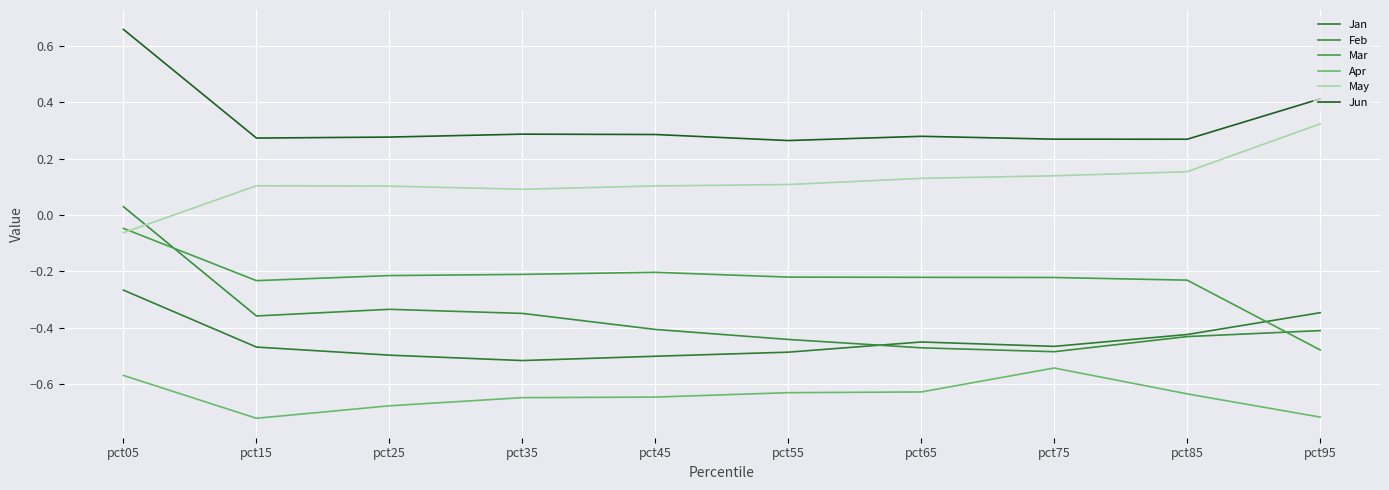

Reading right to left, transcribe all the data shown in this chart.

Jan: pct95=-0.3	pct85=-0.4	pct75=-0.5	pct65=-0.5	pct55=-0.5	pct45=-0.5	pct35=-0.5	pct25=-0.5	pct15=-0.5	pct05=-0.3
Feb: pct95=-0.4	pct85=-0.4	pct75=-0.5	pct65=-0.5	pct55=-0.4	pct45=-0.4	pct35=-0.3	pct25=-0.3	pct15=-0.4	pct05=0.0
Mar: pct95=-0.5	pct85=-0.2	pct75=-0.2	pct65=-0.2	pct55=-0.2	pct45=-0.2	pct35=-0.2	pct25=-0.2	pct15=-0.2	pct05=-0.0
Apr: pct95=-0.7	pct85=-0.6	pct75=-0.5	pct65=-0.6	pct55=-0.6	pct45=-0.6	pct35=-0.6	pct25=-0.7	pct15=-0.7	pct05=-0.6
May: pct95=0.3	pct85=0.2	pct75=0.1	pct65=0.1	pct55=0.1	pct45=0.1	pct35=0.1	pct25=0.1	pct15=0.1	pct05=-0.1
Jun: pct95=0.4	pct85=0.3	pct75=0.3	pct65=0.3	pct55=0.3	pct45=0.3	pct35=0.3	pct25=0.3	pct15=0.3	pct05=0.7